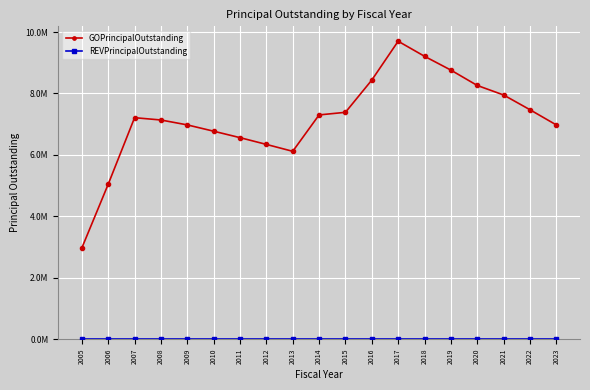

In GOPrincipalOutstanding, how many points are higher than both neighbors (excluding endpoints)?

2